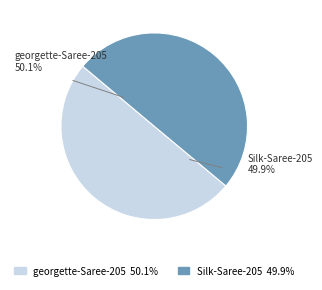

What percentage is the Silk-Saree-205 slice, to the nearest percent?

50%